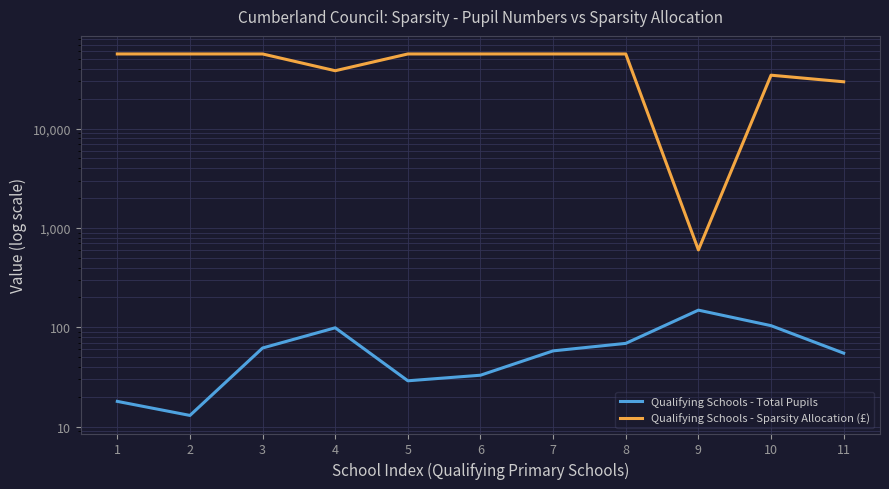

What are all the series names shown in the legend?

Qualifying Schools - Total Pupils, Qualifying Schools - Sparsity Allocation (£)